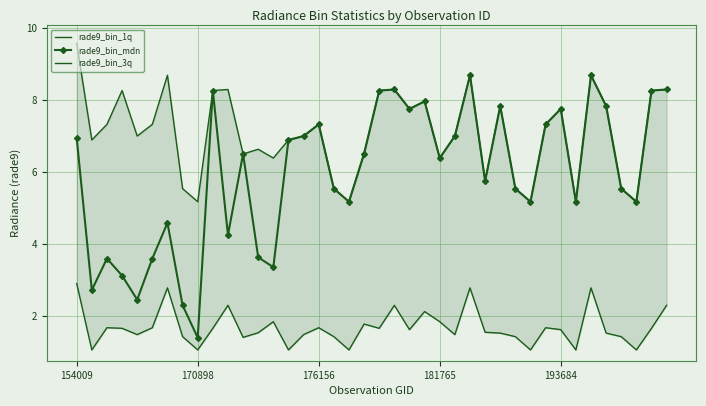

What is the difference between the second highest and second lowest values in the rade9_bin_1q series?

1.7